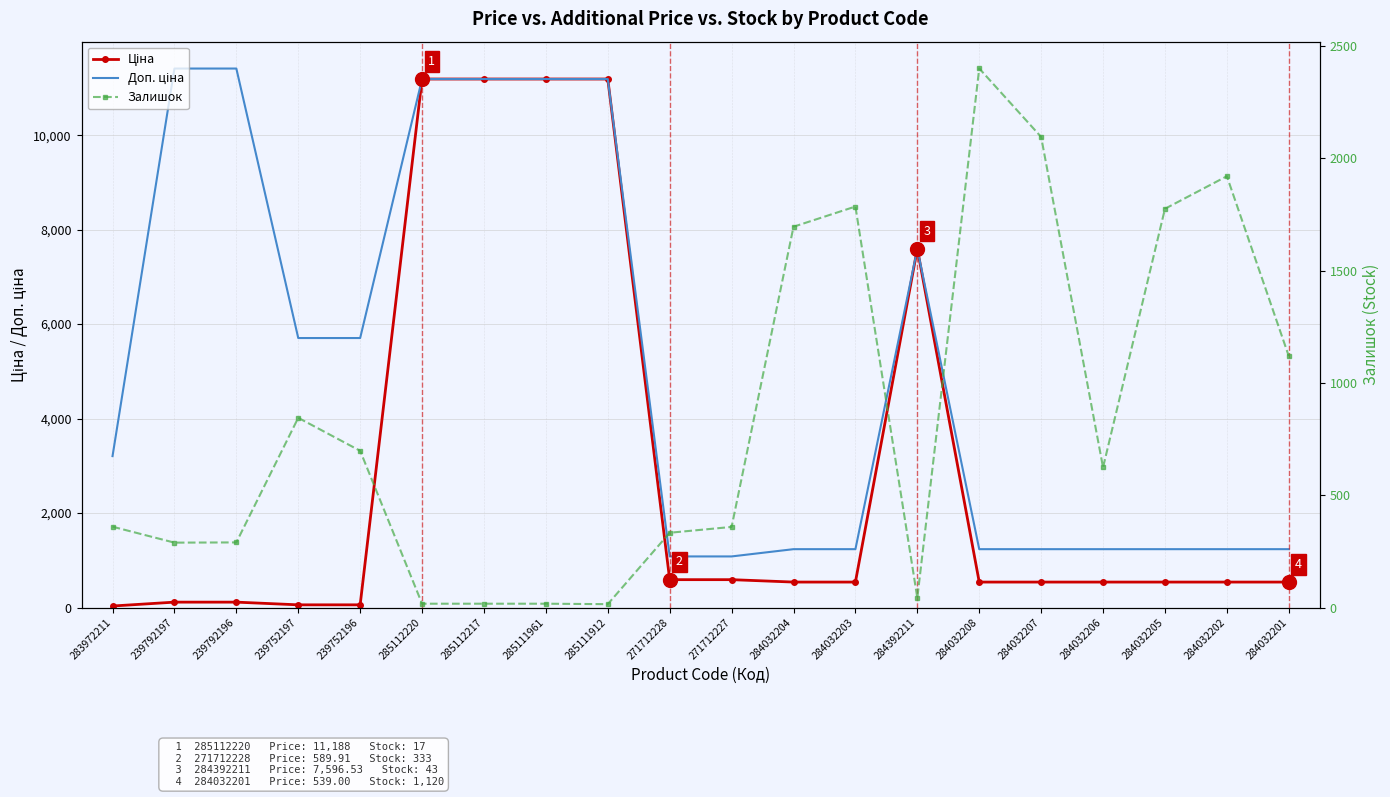

How many interior local valleys does the Залишок series have?

4